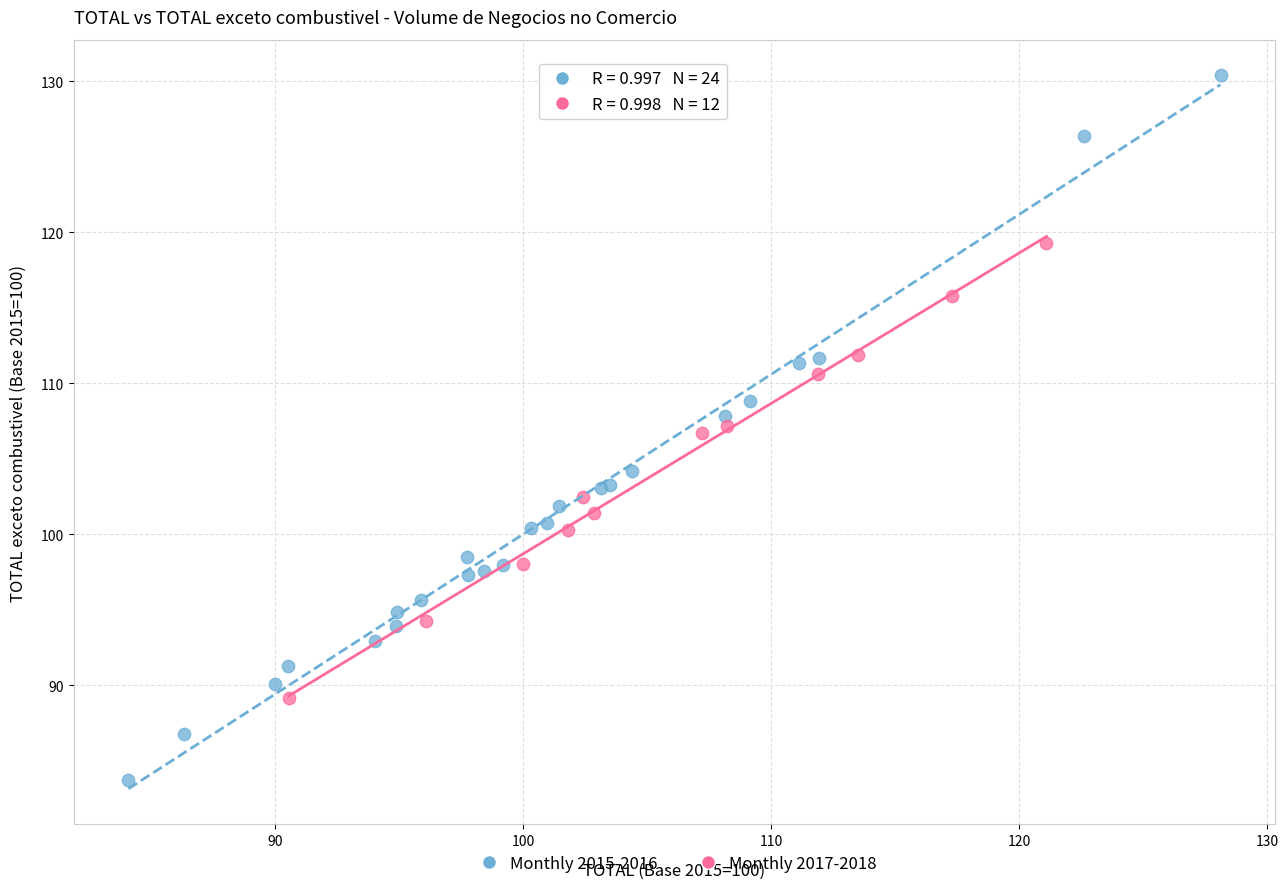

Which series has the largest Y range (max minus min)?

Monthly 2015-2016